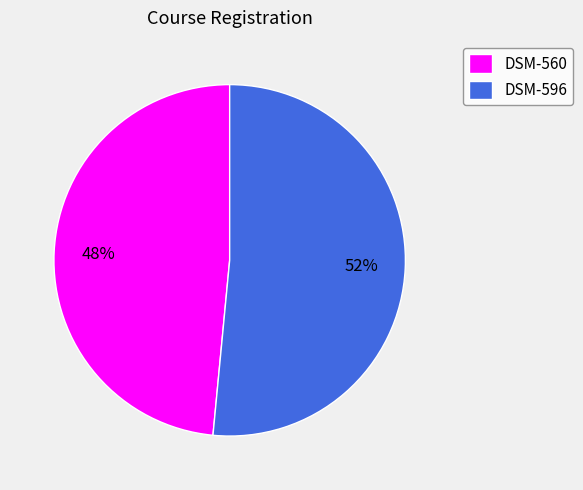

Is DSM-560 the majority of the pie?

No